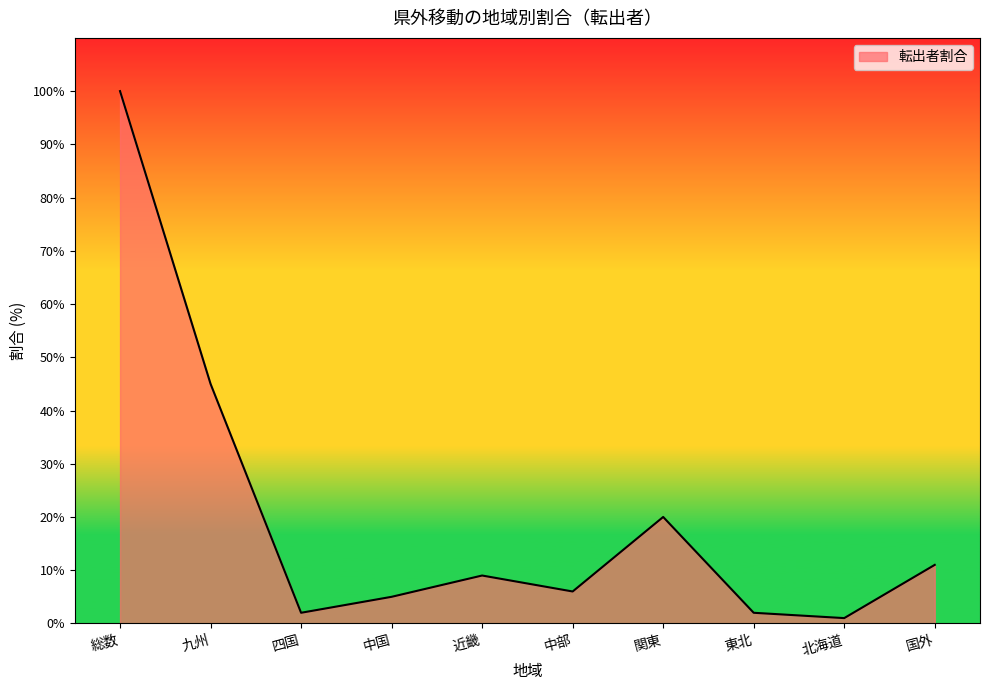

True or false: the data shows 20 at 関東.

True